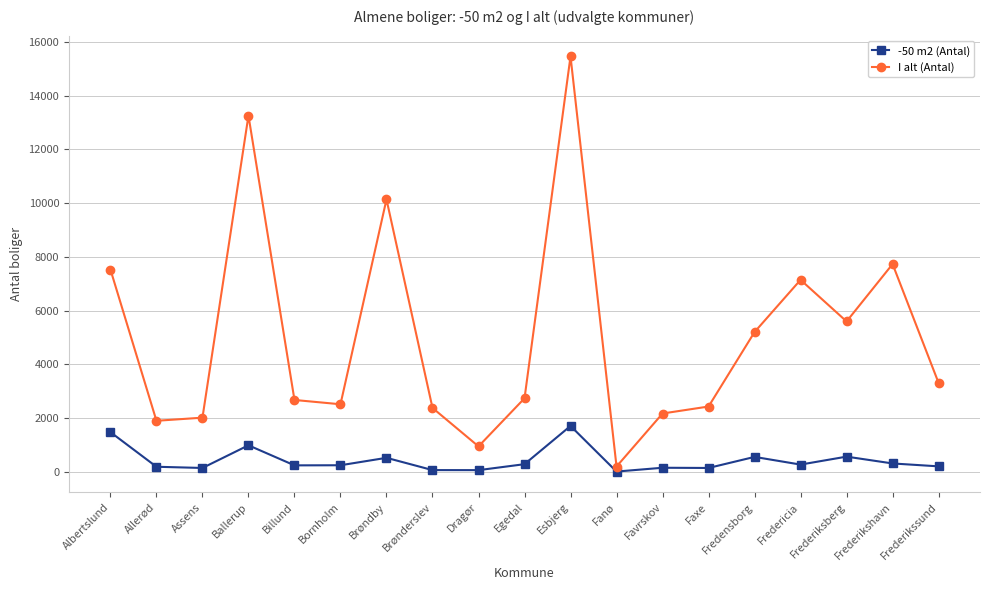

What is the value of the -50 m2 (Antal) point at the 4th from the left?

984